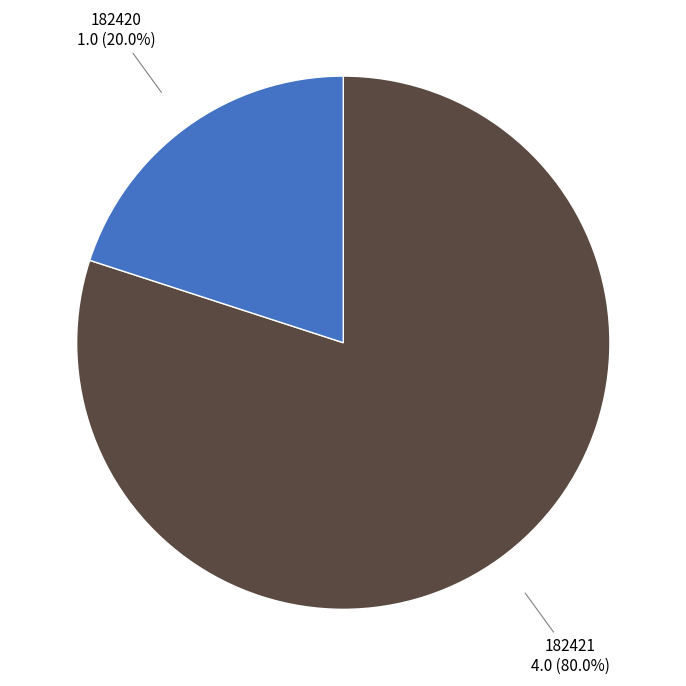

To the nearest percent, what is the average slice percentage?

50%